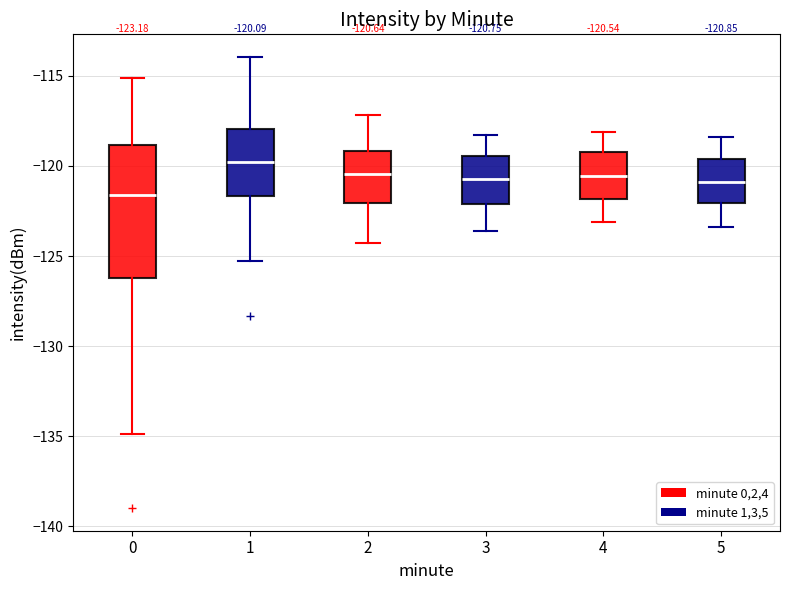

Which box has the highest median line?

1